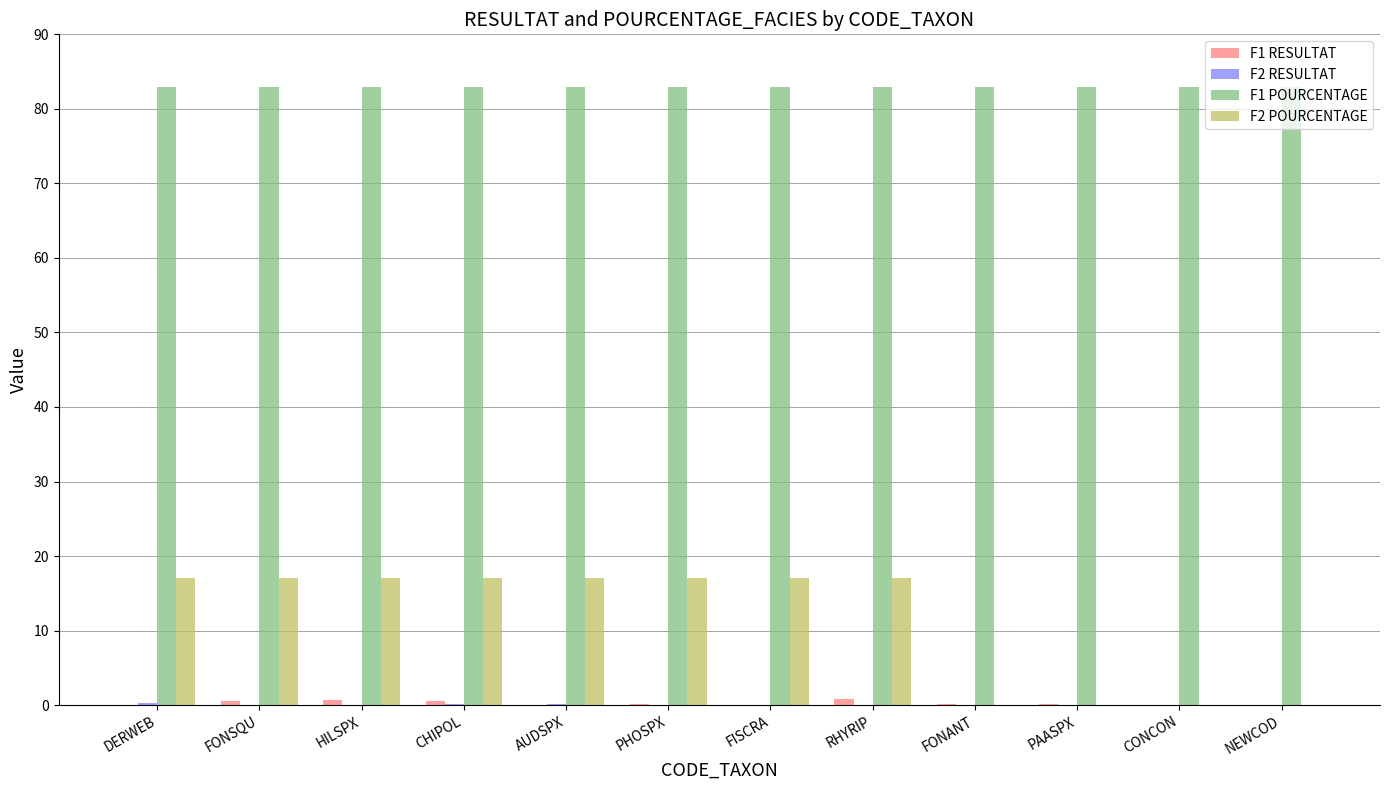

Which series has the largest total across all categories?

F1 POURCENTAGE